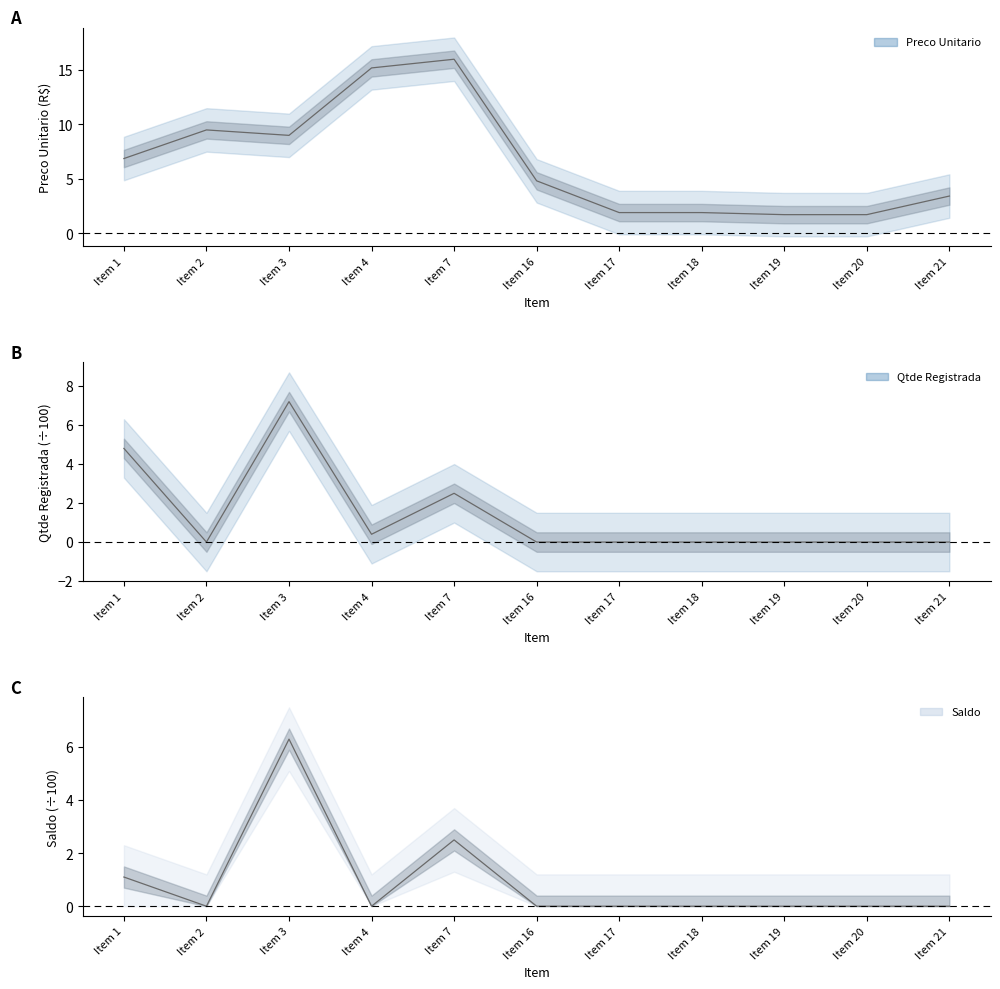

What is the maximum value shown in the chart?

16.0